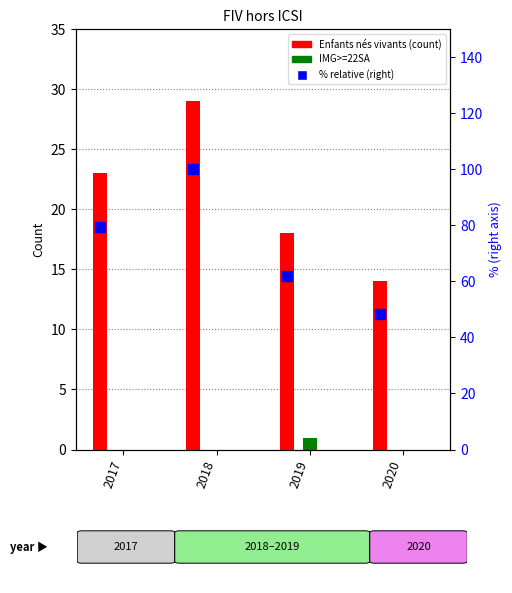

Between 2017 and 2020, which is larger?

2017